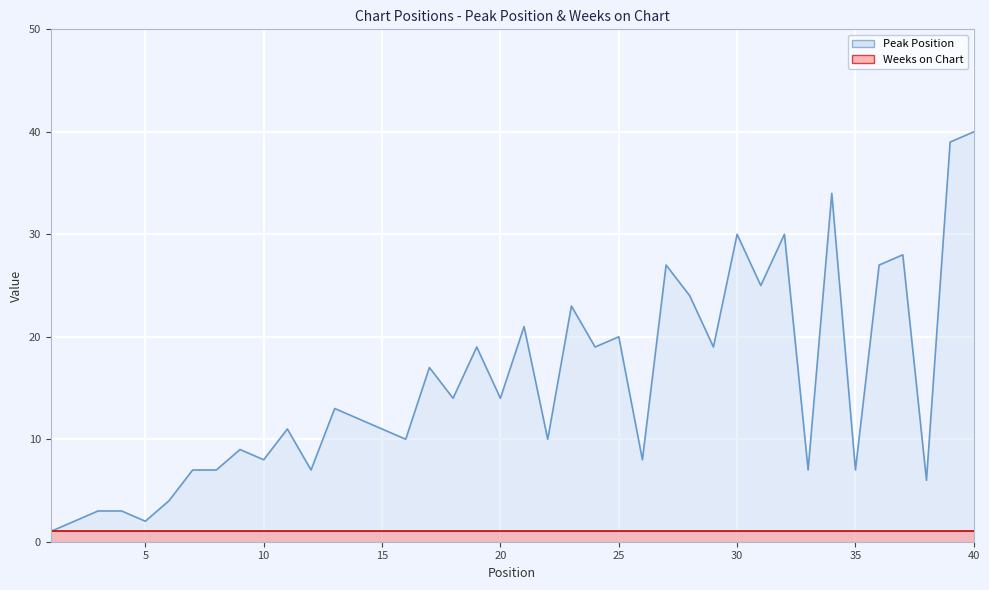

Is it true that the value at 22 is 10?

True